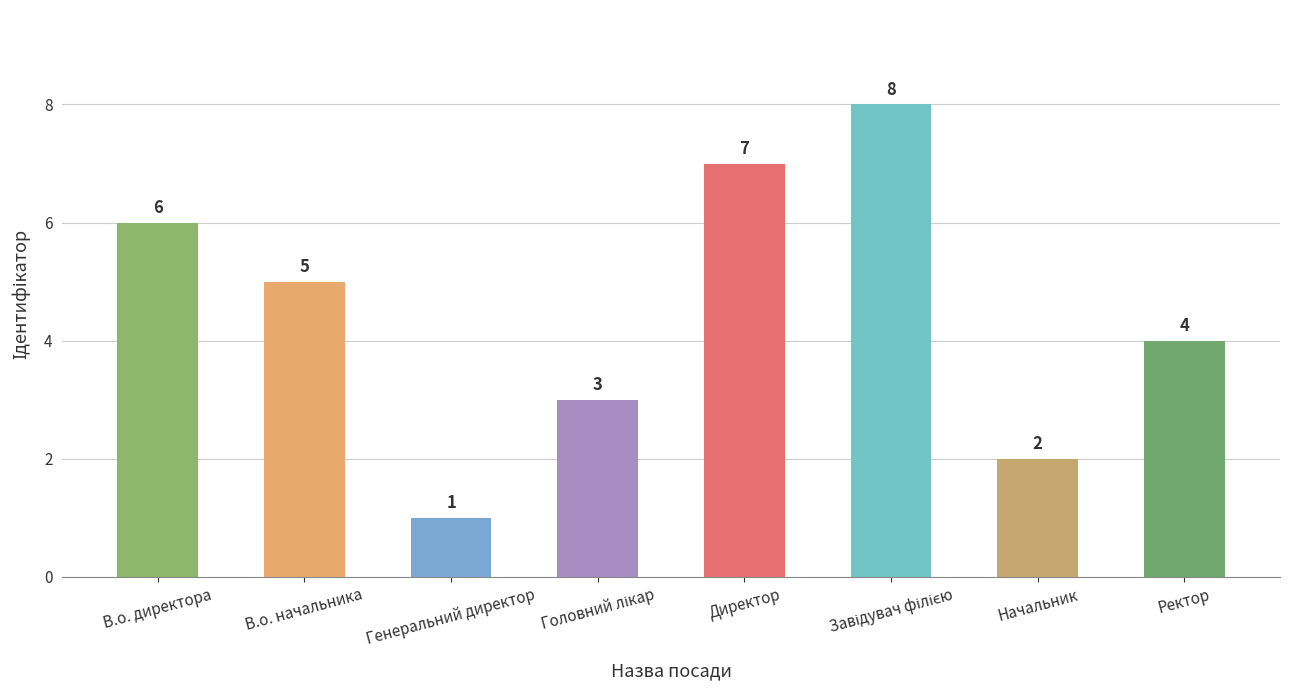

The chart shows a value of 9 at Директор. True or false?

False